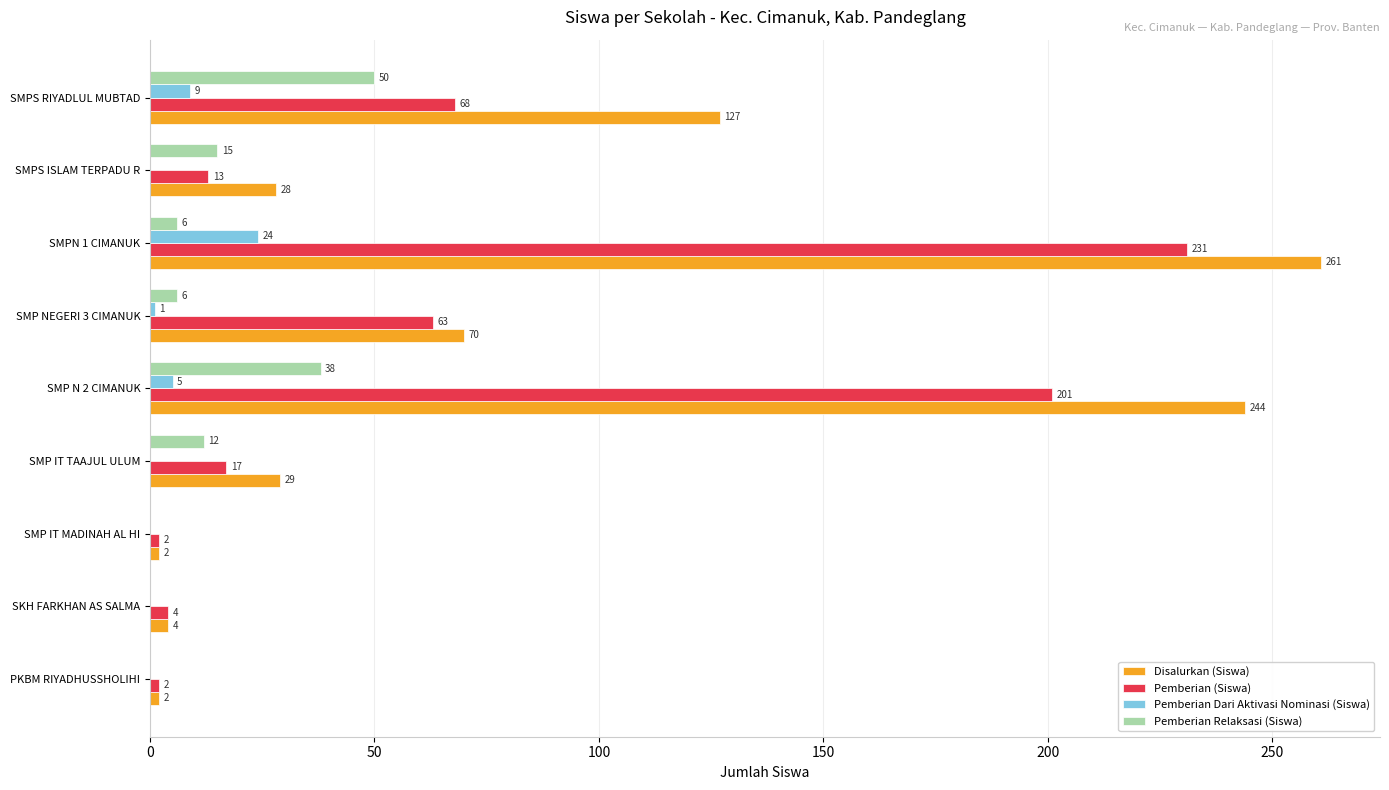

What value does the Pemberian Relaksasi (Siswa) series have at SMP IT TAAJUL ULUM?

12